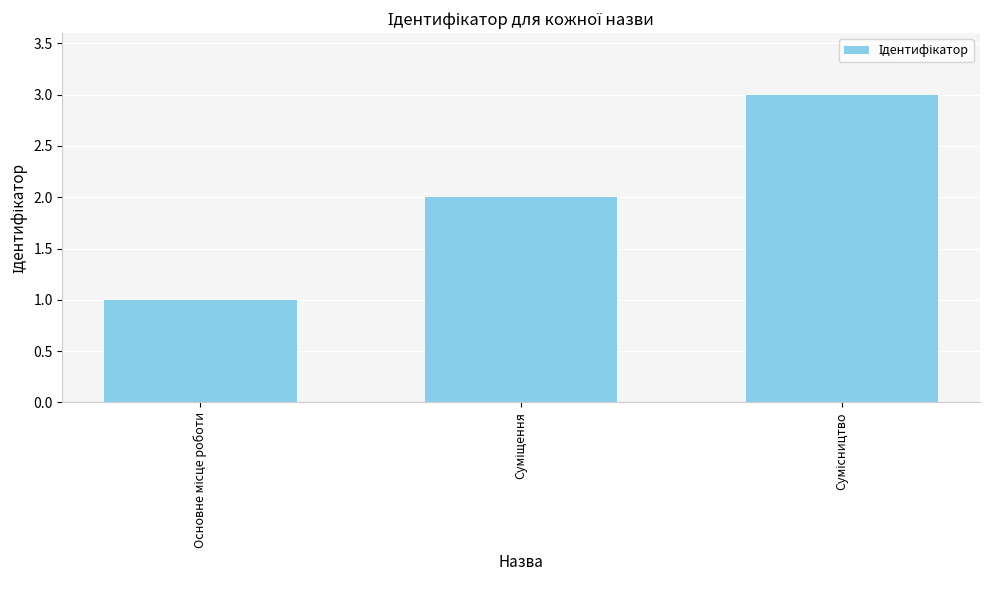

What is the sum of all values?

6